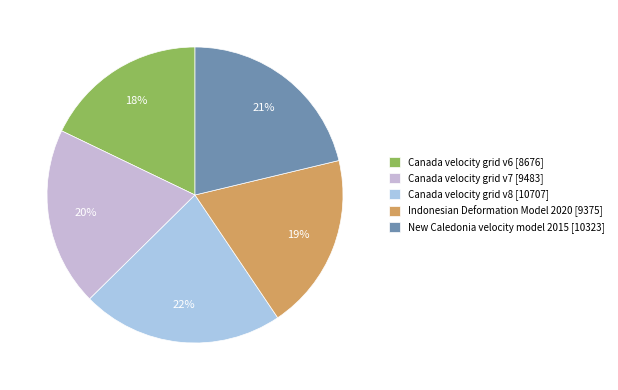

Does any single category account for the majority?

No